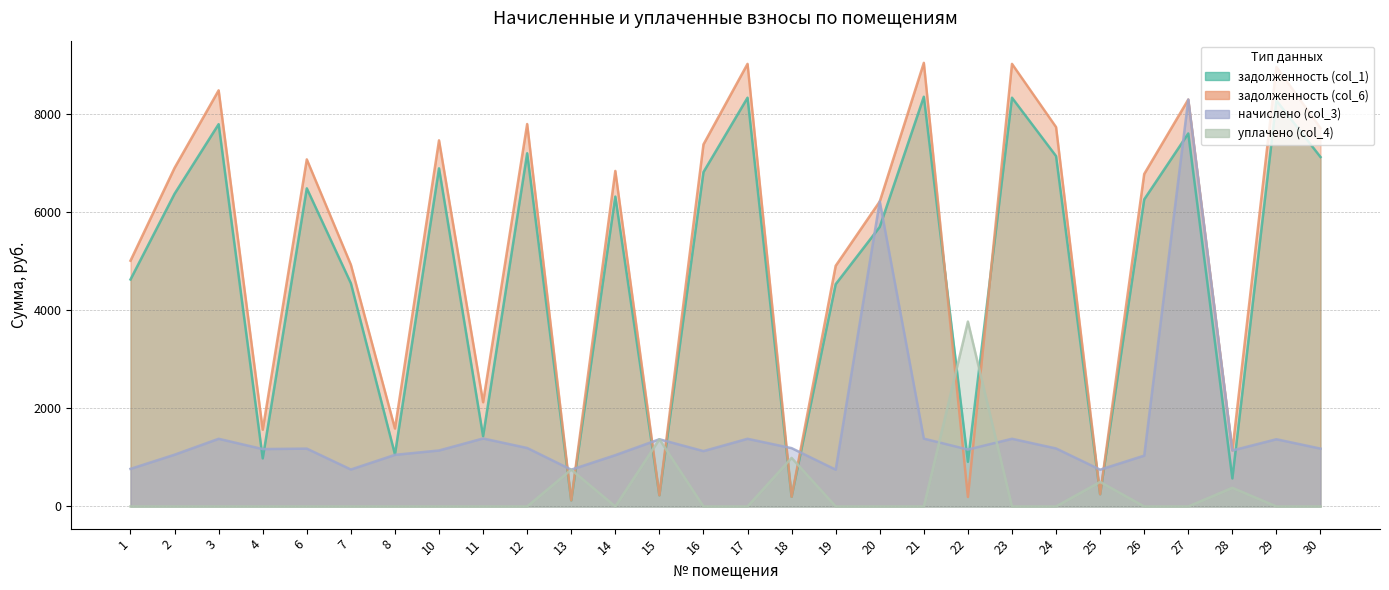

What is the difference between the second highest and minimum values in the уплачено (col_4) series?

1370.6